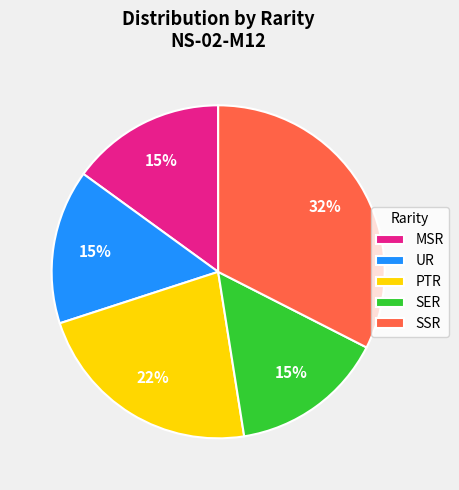

To the nearest percent, what percentage of the pie is PTR?

22%